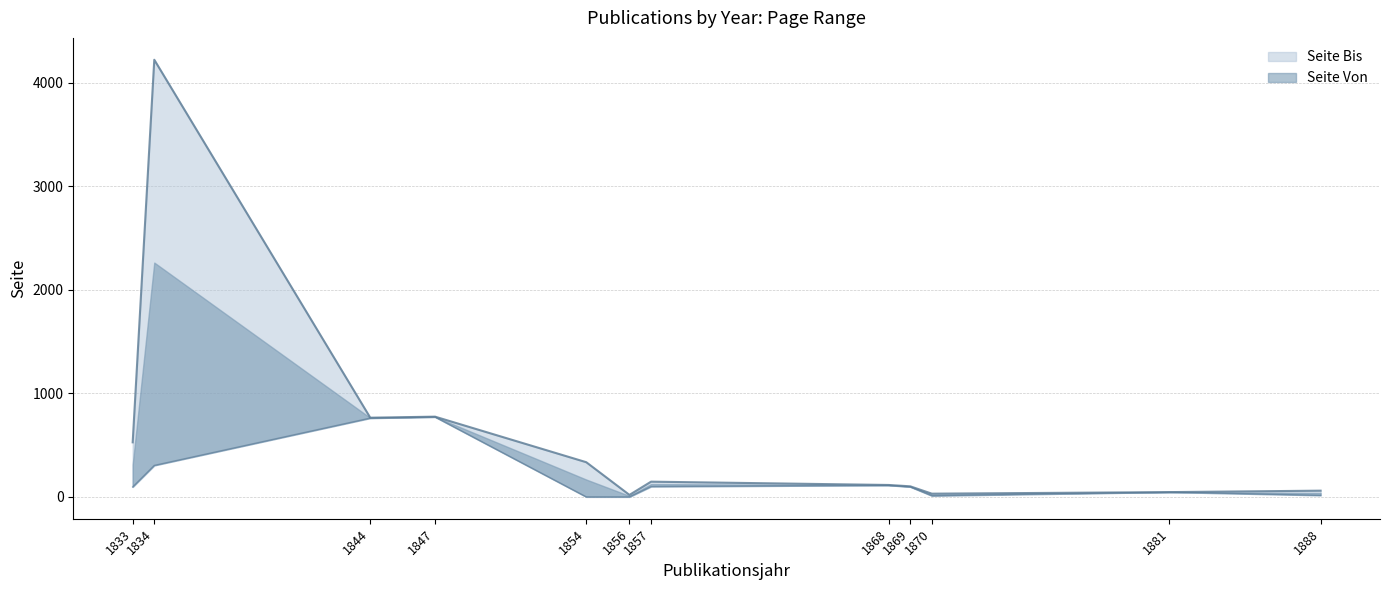

True or false: Seite Bis has a value of 50 at 1870.

False